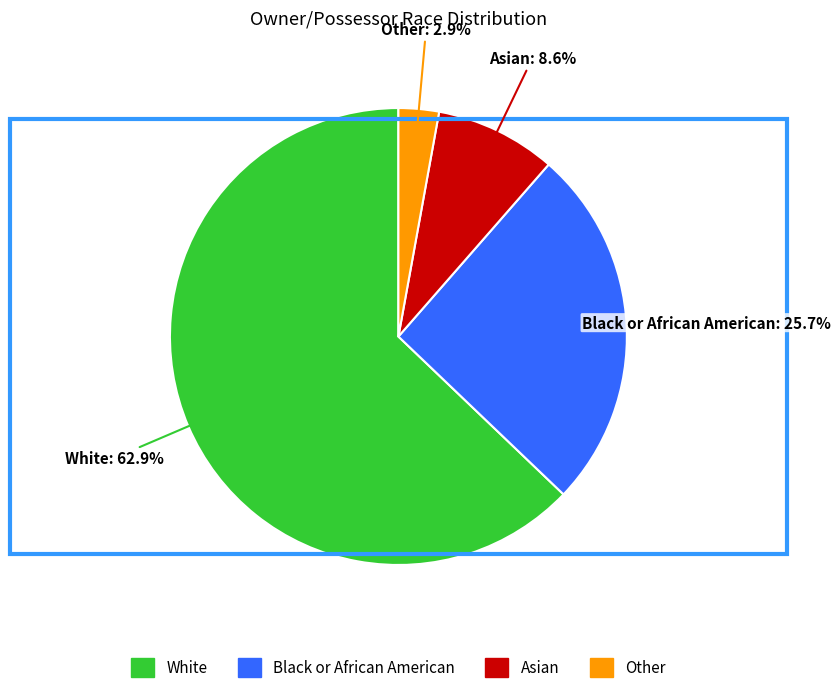

To the nearest percent, what portion does White represent?

63%